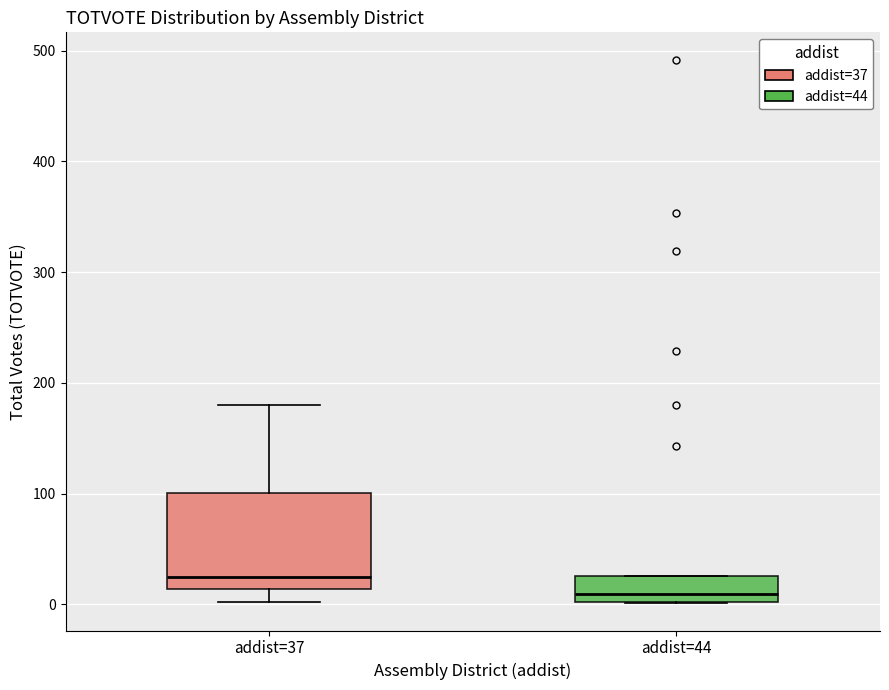

Reading left to right, transcribe this box plot: for each box, give where its median line is, the range the box spans, and where its two whiskers end, as read against the y-axis. The values are not printed on the chart, so give them approximately, as read against the axis.

addist=37: median 30, box 10 to 100, whiskers 0 to 180
addist=44: median 10, box 0 to 30, whiskers 0 to 30